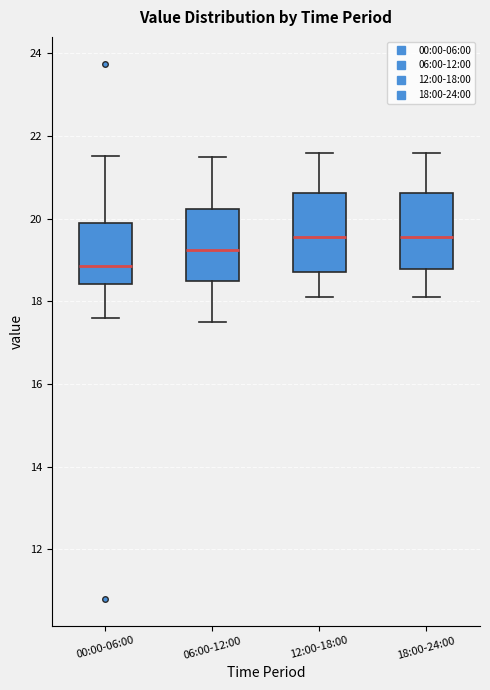

Where is the lower edge of the box for 06:00-12:00 on the y-axis? The values are not printed on the chart, so give them approximately, as read against the axis.

18.6